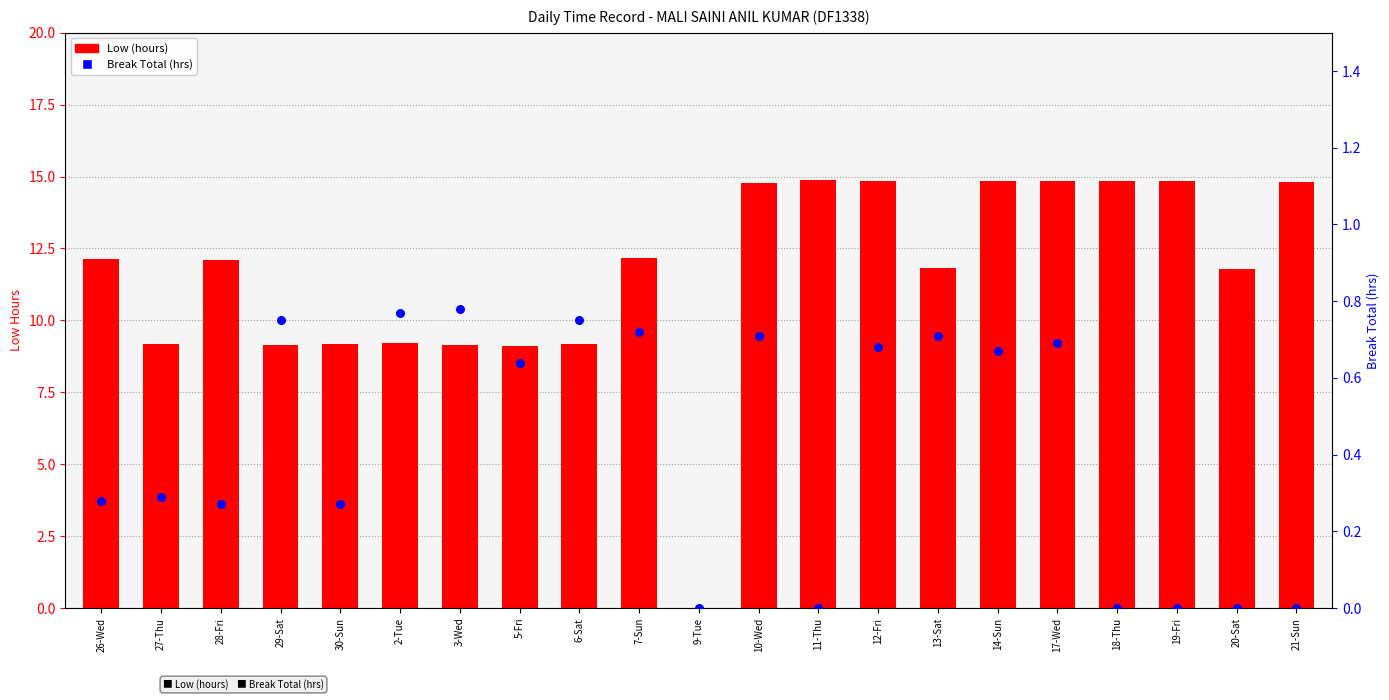

At how many categories does at least one series exceed 2?

20